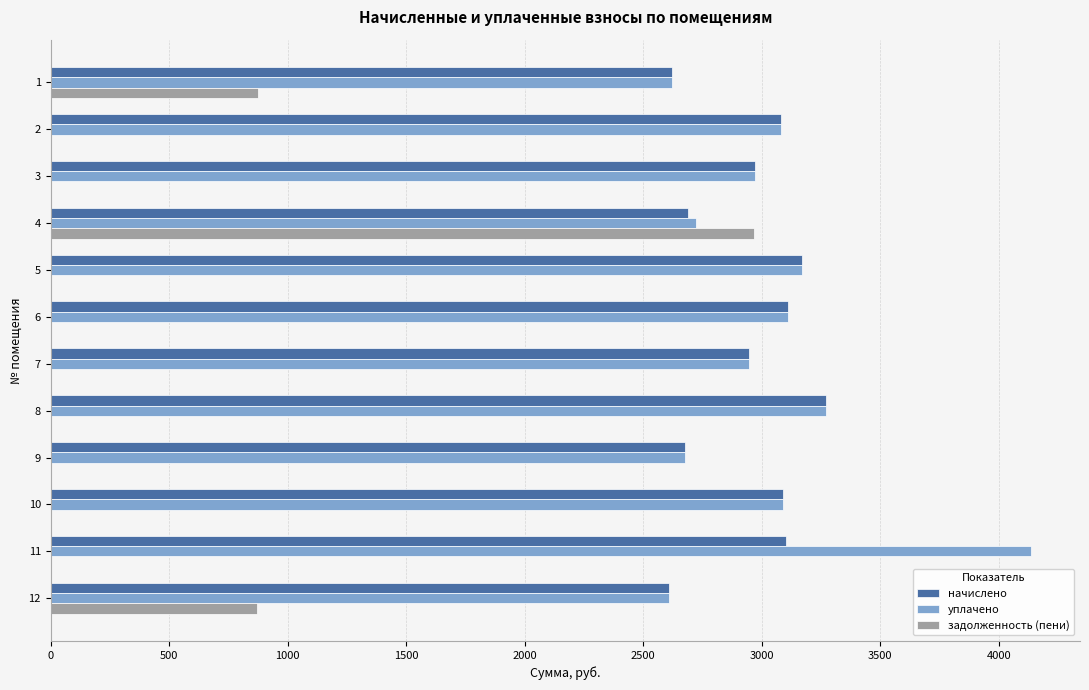

What is the total value across all series at 1?

6116.1